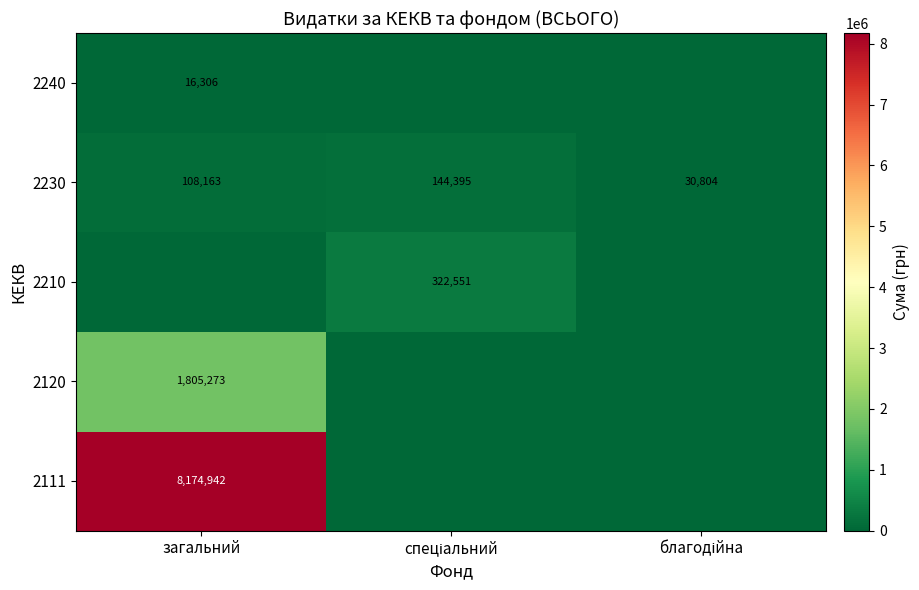

Which category has the highest value across all series?

загальний